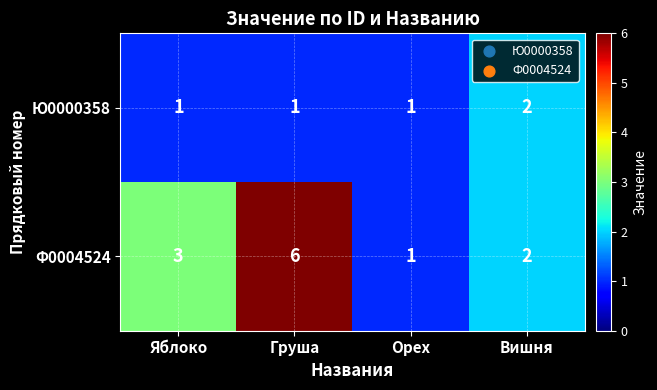

Which series has the largest range (max minus min)?

Ф0004524